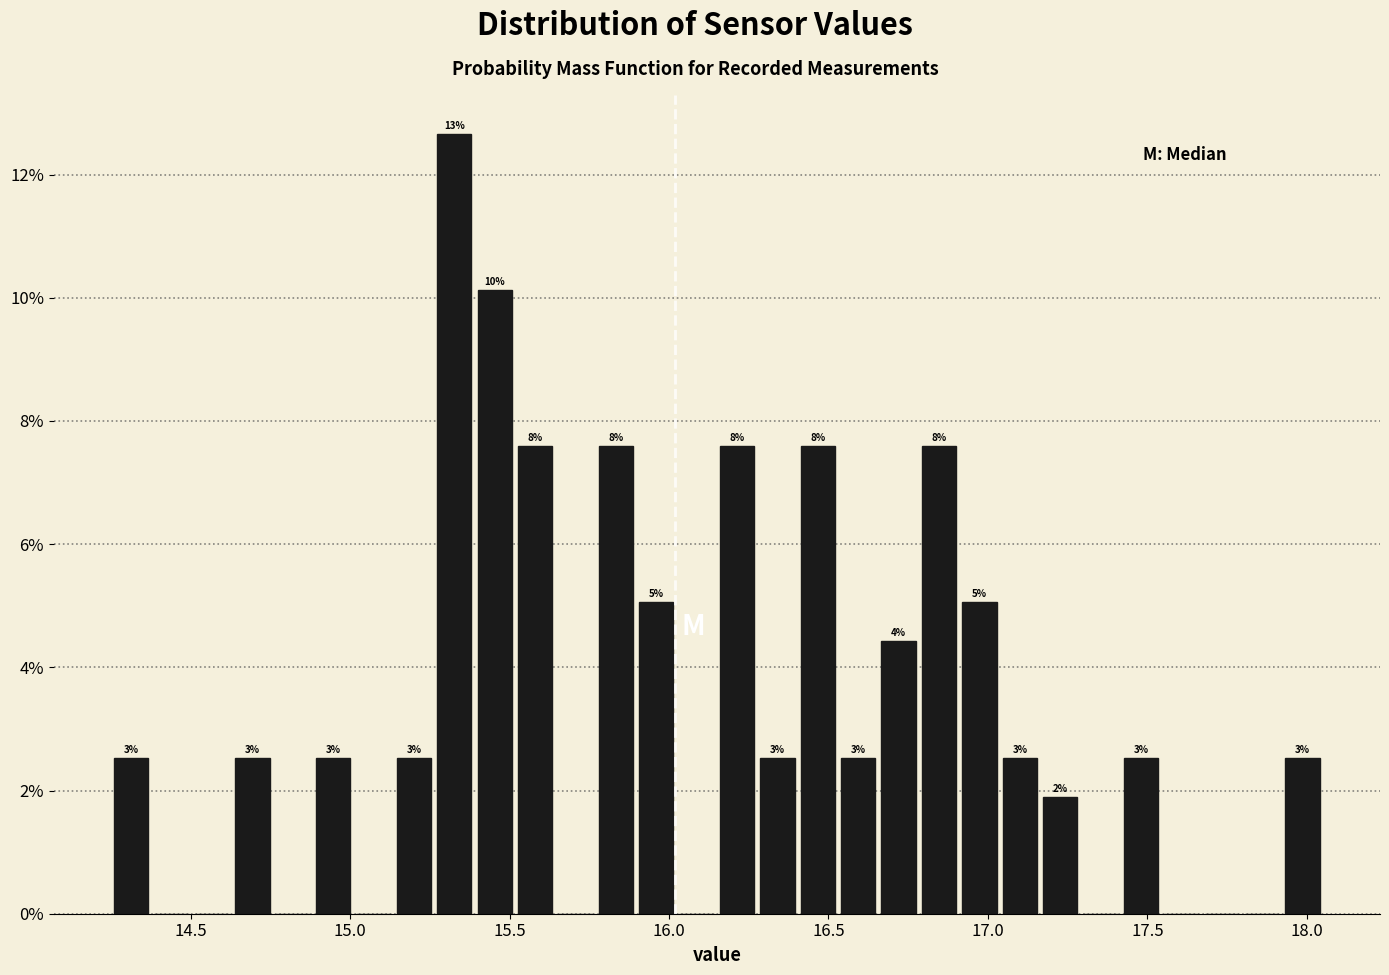

Around what value on the x-axis is the tallest bar? Give the approximate position of its centre, as read against the axis.

15.35